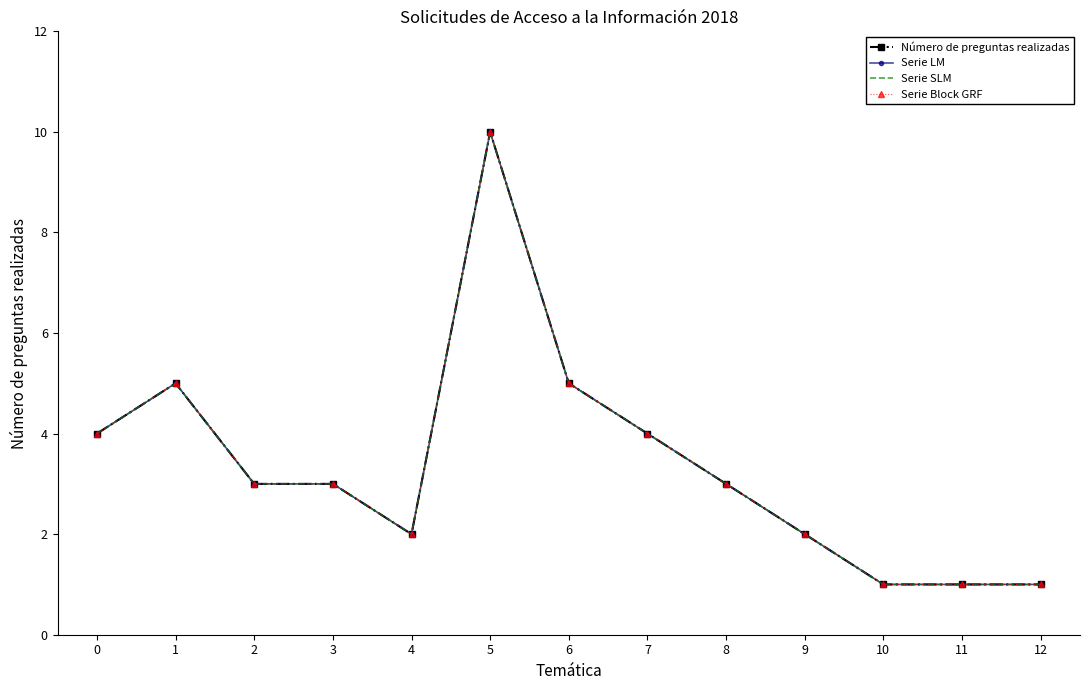

What value does the Serie LM series have at 1?

5